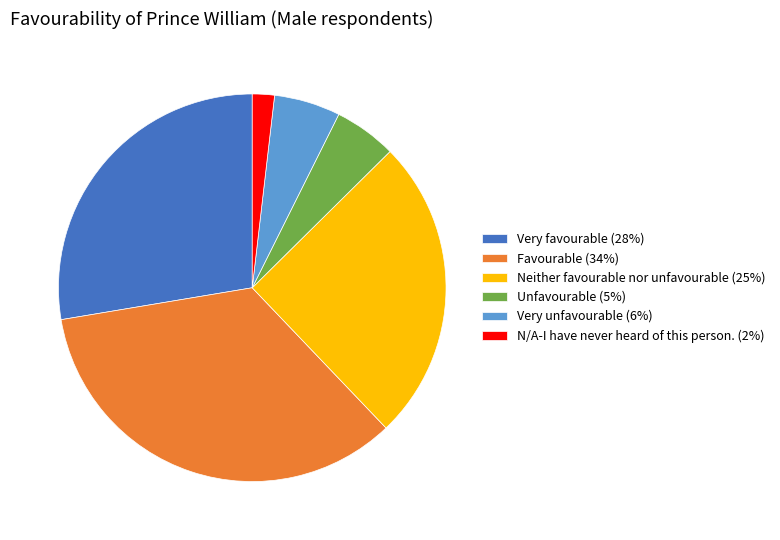

Do Neither favourable nor unfavourable (25%) and Very favourable (28%) together represent more than half of the pie?

Yes